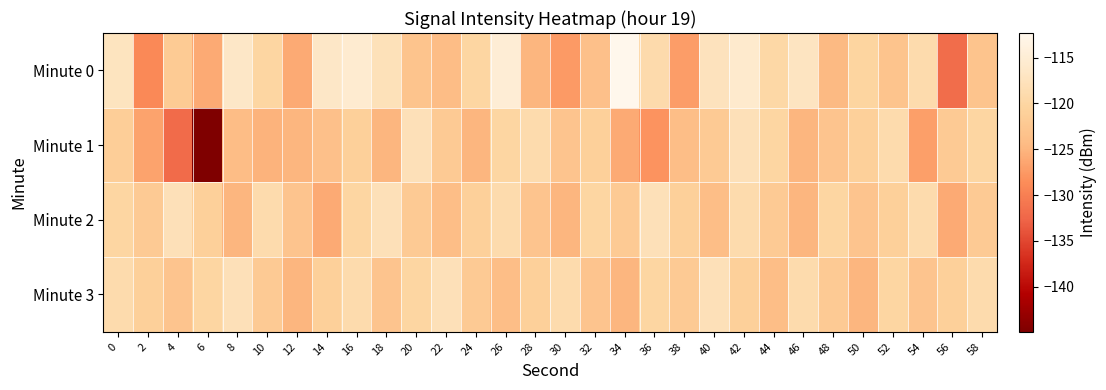

Reading left to right, transcribe all the data shown in this chart.

Minute 0: 0=-117.2	2=-129.0	4=-122.0	6=-126.0	8=-116.4	10=-120.0	12=-126.0	14=-116.4	16=-115.5	18=-117.9	20=-123.0	22=-124.2	24=-120.0	26=-114.9	28=-124.9	30=-127.4	32=-123.6	34=-112.3	36=-119.1	38=-127.1	40=-117.4	42=-115.8	44=-119.6	46=-117.1	48=-124.6	50=-120.3	52=-123.0	54=-119.0	56=-131.9	58=-123.1
Minute 1: 0=-121.4	2=-126.7	4=-132.1	6=-144.9	8=-124.1	10=-125.2	12=-125.0	14=-123.6	16=-121.1	18=-124.9	20=-118.0	22=-122.0	24=-125.0	26=-120.0	28=-119.0	30=-123.0	32=-121.0	34=-126.0	36=-128.0	38=-124.0	40=-122.0	42=-118.0	44=-120.0	46=-125.0	48=-123.0	50=-121.0	52=-119.0	54=-127.0	56=-122.0	58=-120.0
Minute 2: 0=-120.0	2=-122.0	4=-118.0	6=-121.0	8=-125.0	10=-119.0	12=-123.0	14=-126.0	16=-120.0	18=-118.0	20=-122.0	22=-124.0	24=-121.0	26=-119.0	28=-123.0	30=-125.0	32=-120.0	34=-122.0	36=-118.0	38=-121.0	40=-124.0	42=-119.0	44=-122.0	46=-125.0	48=-120.0	50=-123.0	52=-121.0	54=-119.0	56=-126.0	58=-122.0
Minute 3: 0=-119.0	2=-121.0	4=-123.0	6=-120.0	8=-118.0	10=-122.0	12=-125.0	14=-121.0	16=-119.0	18=-123.0	20=-120.0	22=-118.0	24=-122.0	26=-124.0	28=-121.0	30=-119.0	32=-123.0	34=-125.0	36=-120.0	38=-122.0	40=-118.0	42=-121.0	44=-124.0	46=-119.0	48=-122.0	50=-125.0	52=-120.0	54=-123.0	56=-121.0	58=-119.0